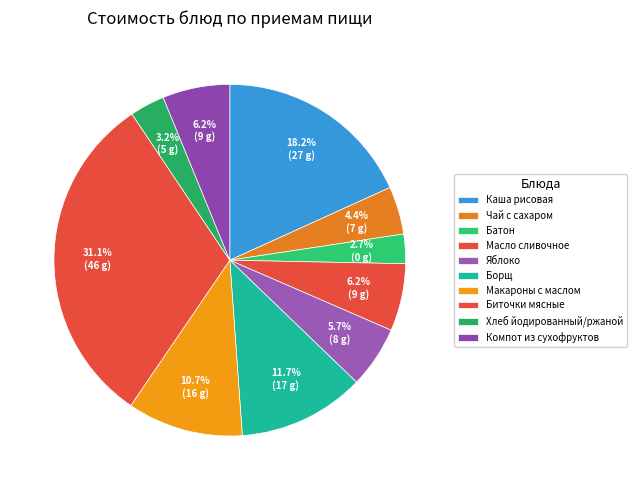

Rank the categories by value from highest to lowest.

Биточки мясные, Каша рисовая, Борщ, Макароны с маслом, Масло сливочное, Компот из сухофруктов, Яблоко, Чай с сахаром, Хлеб йодированный/ржаной, Батон